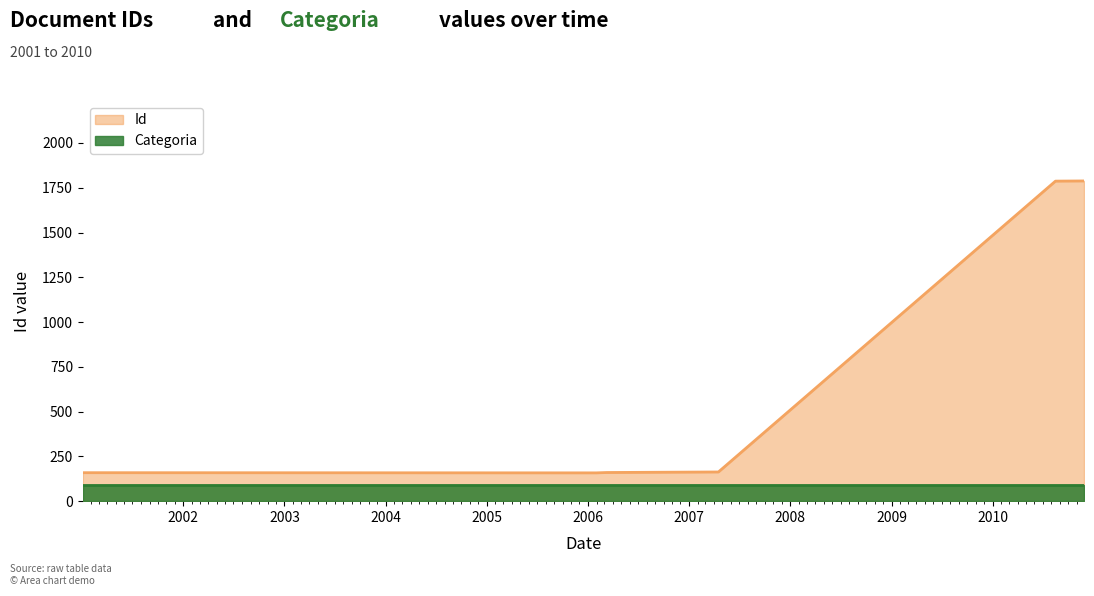

What is the difference between the second highest and minimum values?

1629